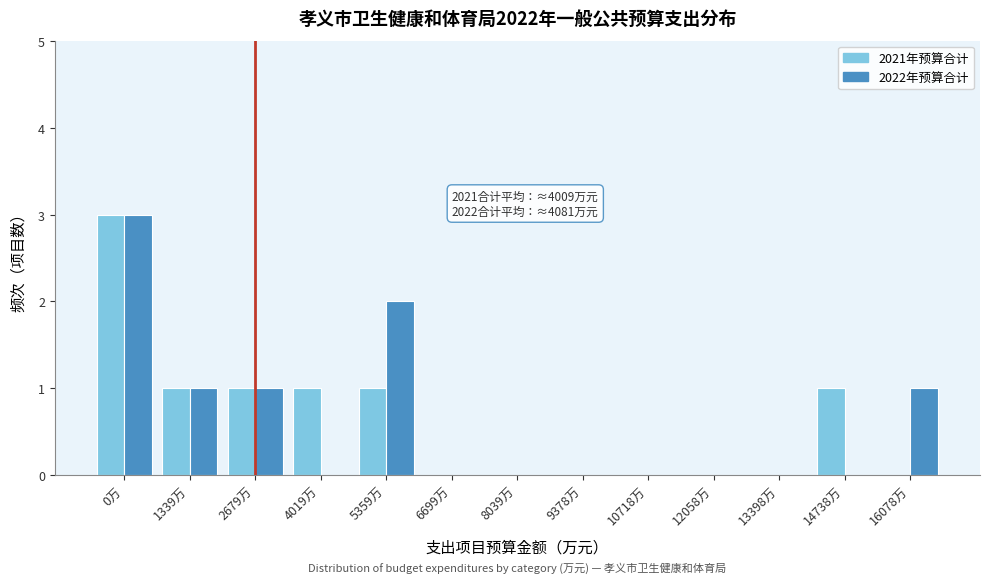

Reading left to right, list all the values displayed in this chart.

2021年预算合计: 0万=3	1339万=1	2679万=1	4019万=1	5359万=1	6699万=0	8039万=0	9378万=0	10718万=0	12058万=0	13398万=0	14738万=1	16078万=0
2022年预算合计: 0万=3	1339万=1	2679万=1	4019万=0	5359万=2	6699万=0	8039万=0	9378万=0	10718万=0	12058万=0	13398万=0	14738万=0	16078万=1